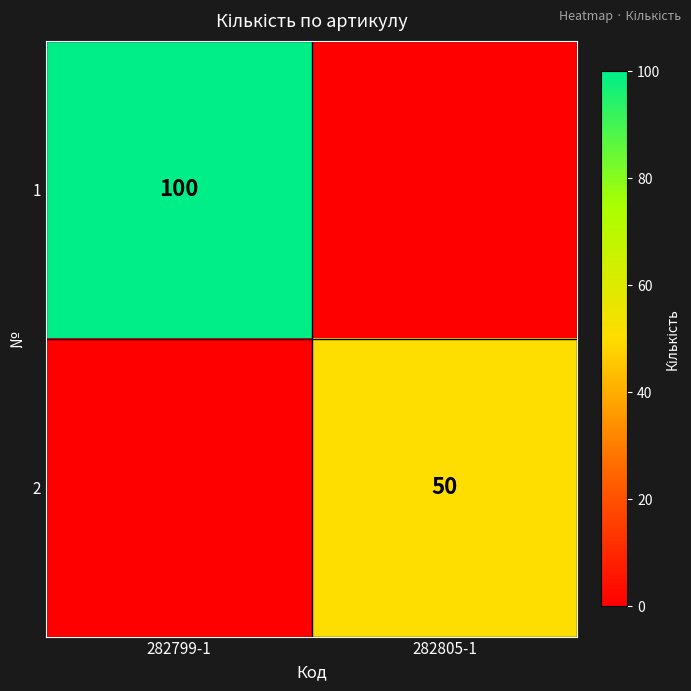

Is it true that 2 equals 30 at 282805-1?

False